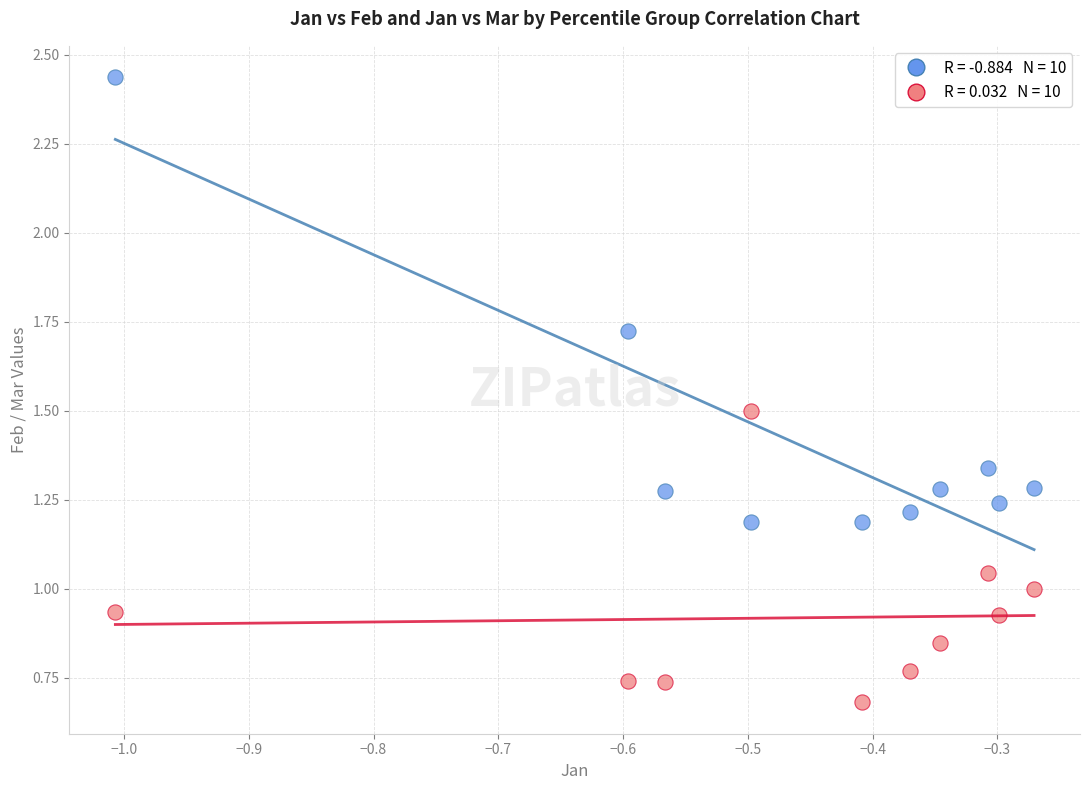

Across all data points, what is the range of Y values (max minus min)?

1.8